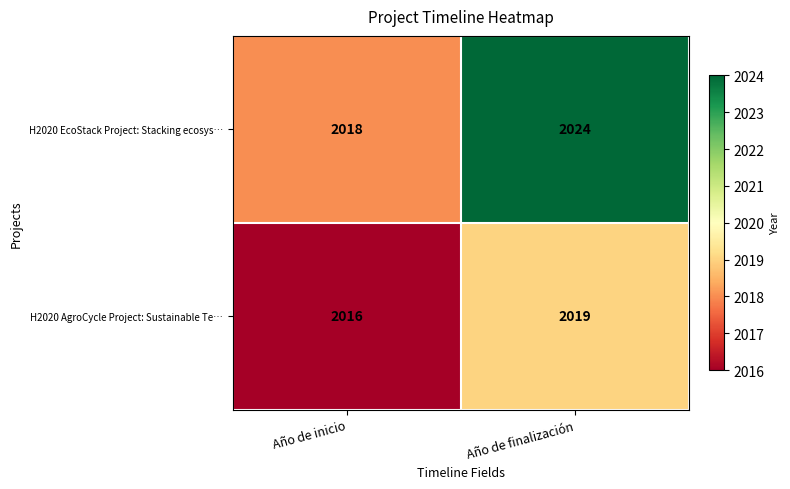

What is the total value across all series at Año de finalización?

4043